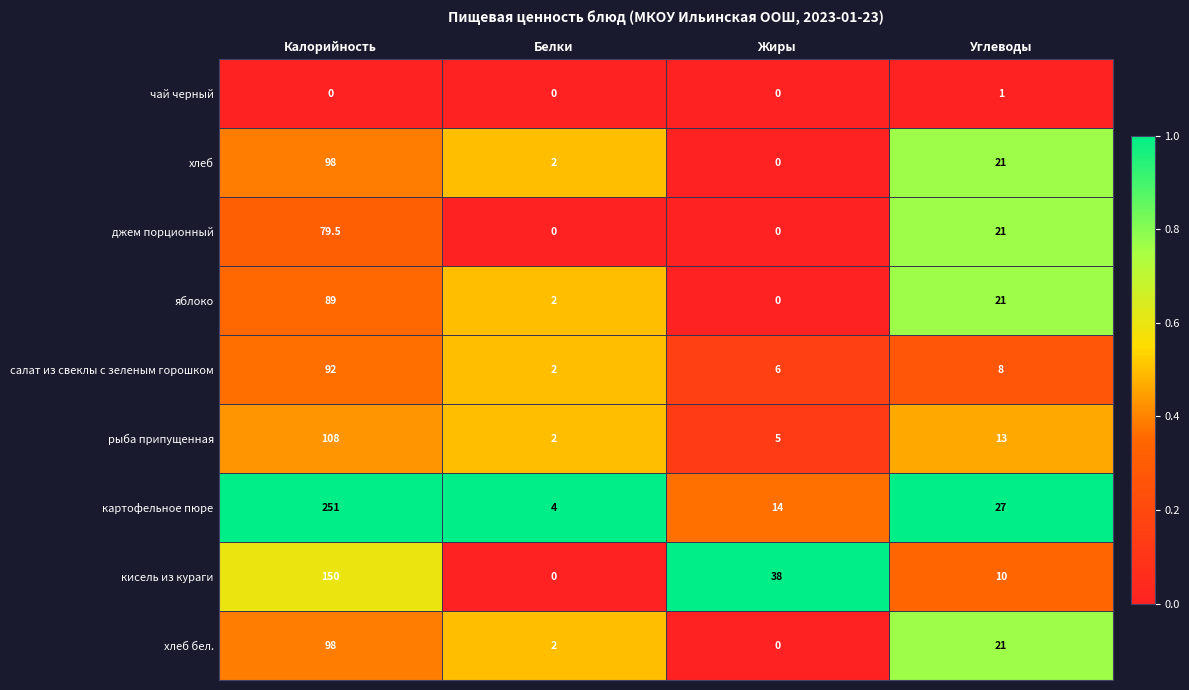

Which category has the highest value in the хлеб бел. series?

Калорийность